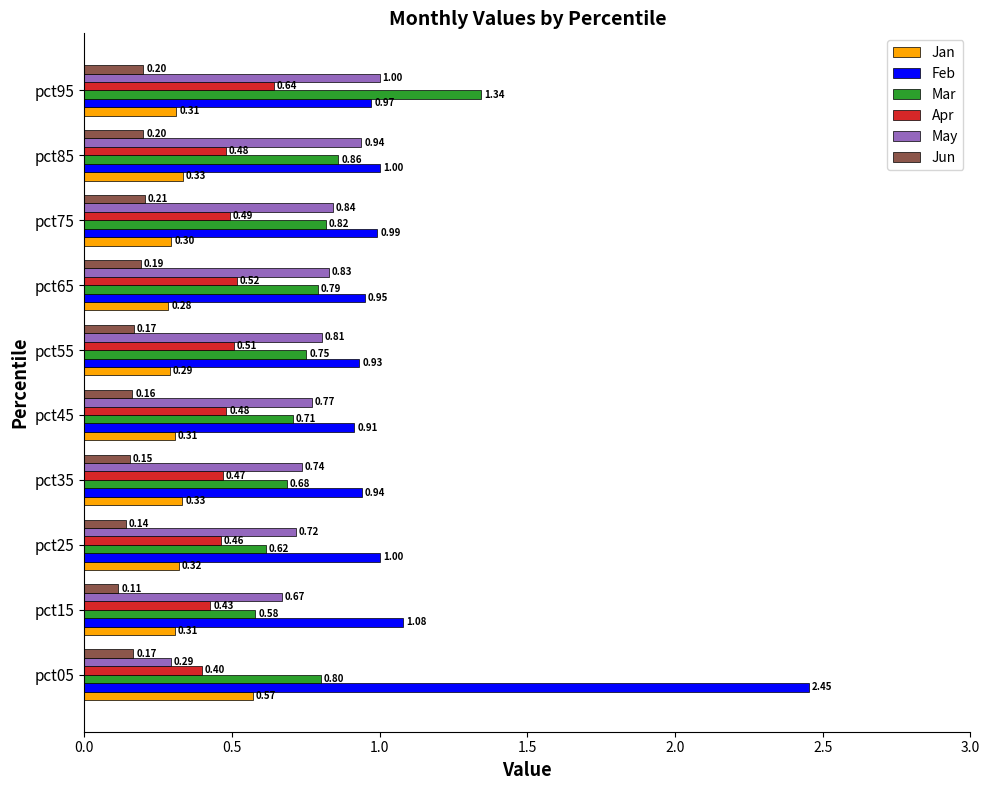

What is the difference between the maximum and minimum values in the Feb series?

1.5